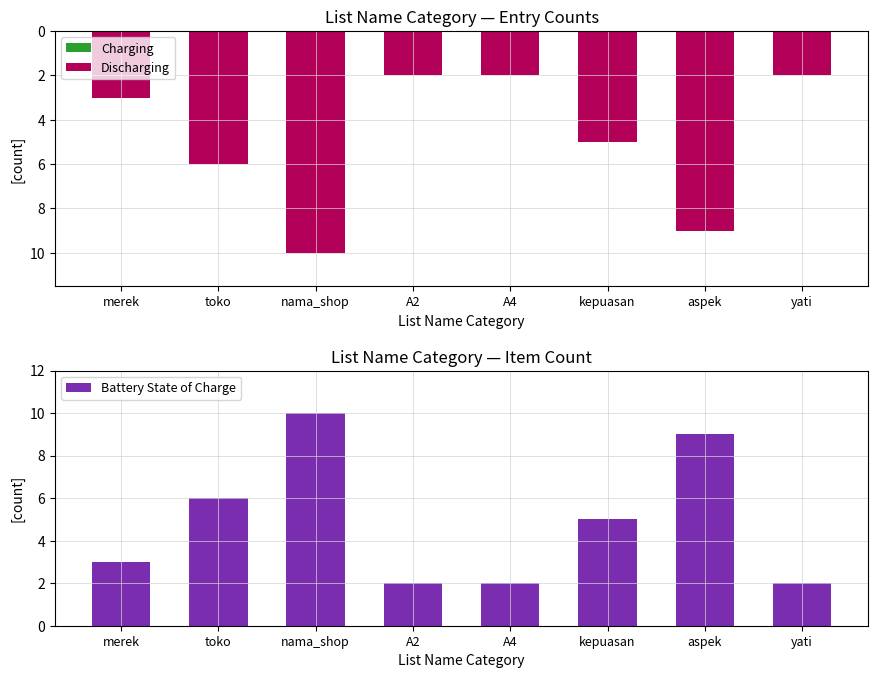

At which category is the sum across all series the highest?

nama_shop